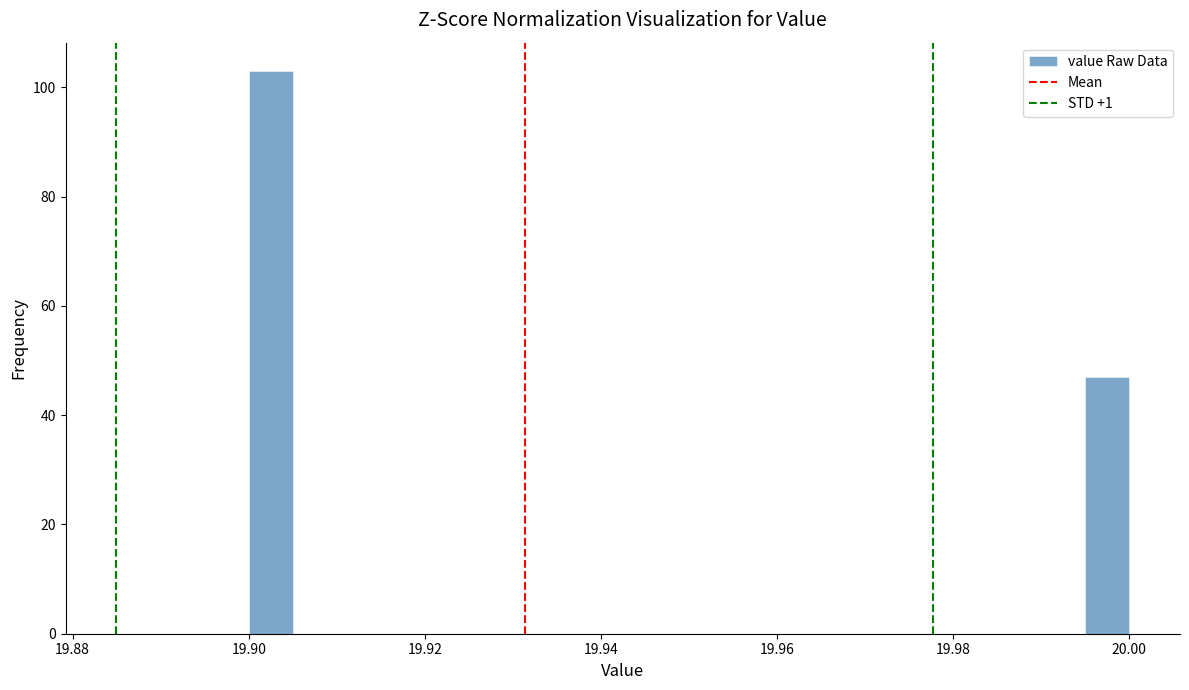

Read against the x-axis, roughly where is the centre of the tallest bar?

19.902